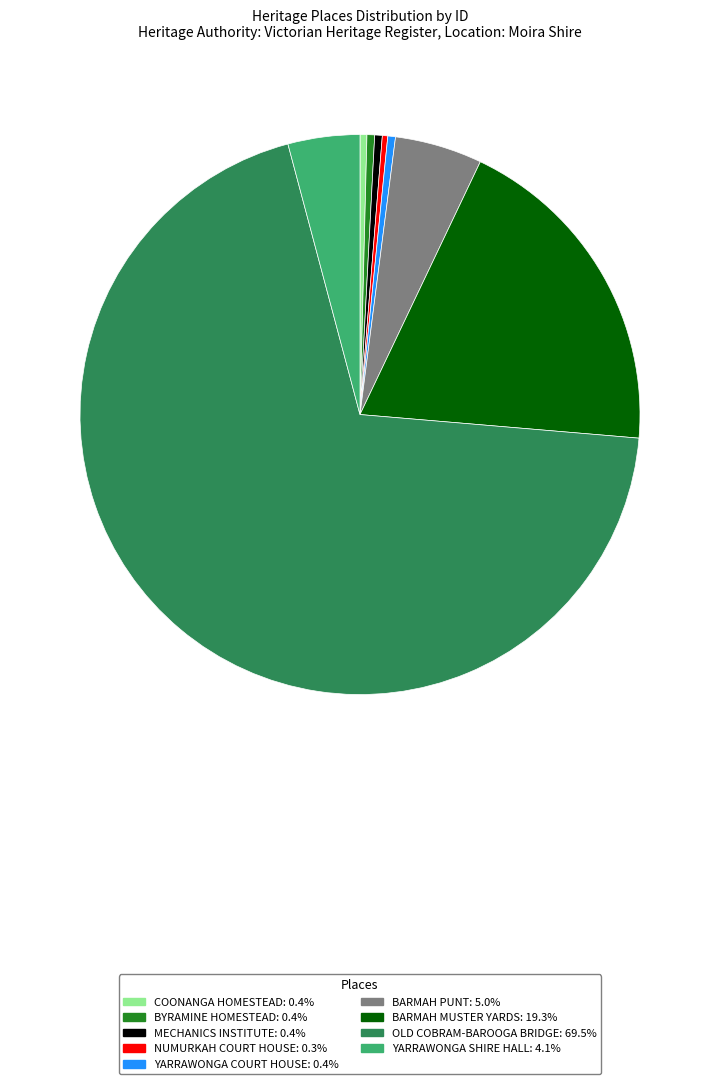

Is there any slice that represents more than half of the pie?

Yes